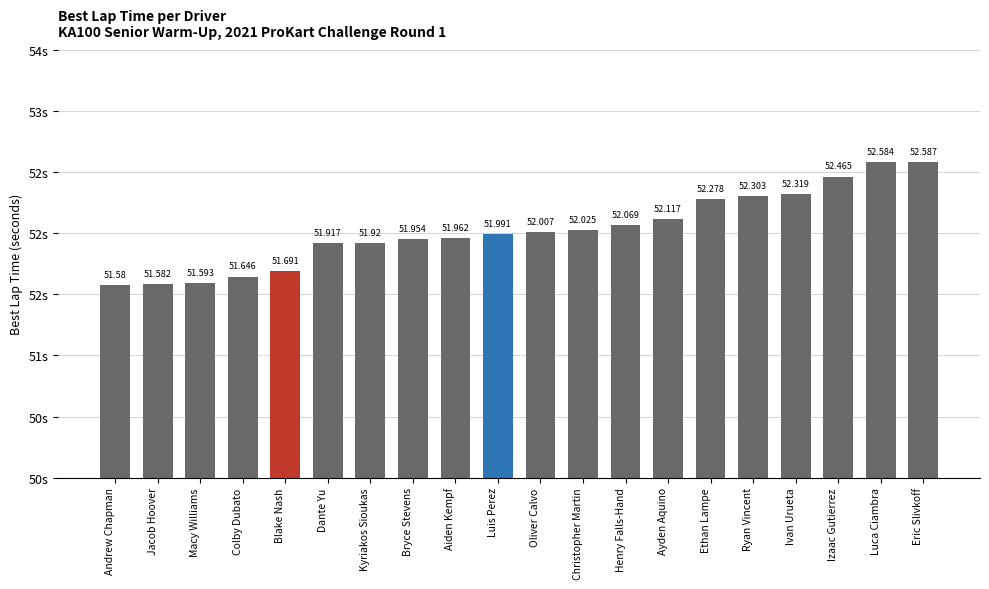

Reading left to right, list all the values displayed in this chart.

51.6	51.6	51.6	51.6	51.7	51.9	51.9	52.0	52.0	52.0	52.0	52.0	52.1	52.1	52.3	52.3	52.3	52.5	52.6	52.6